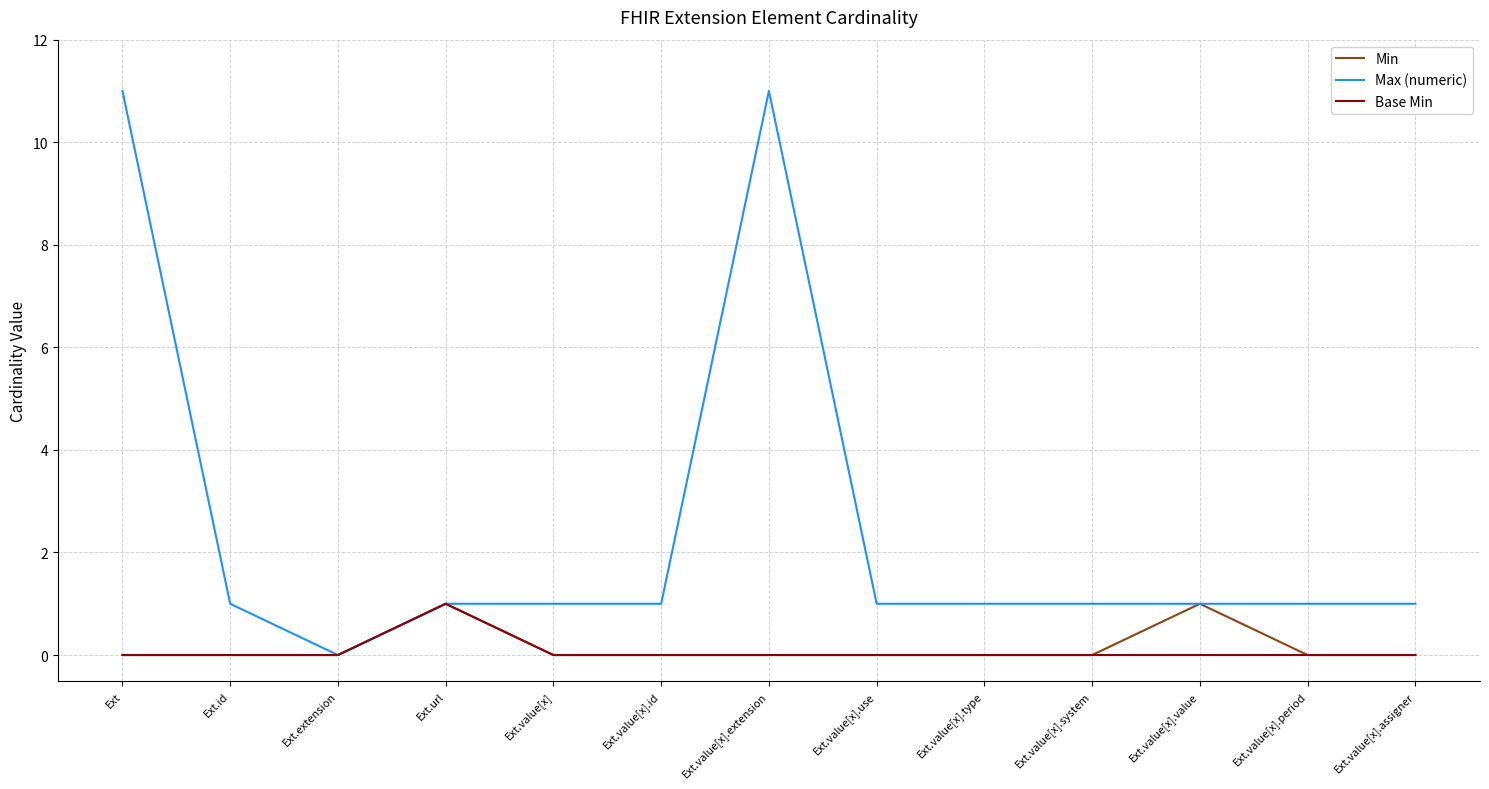

What position from the right is Ext.value[x].period?

2